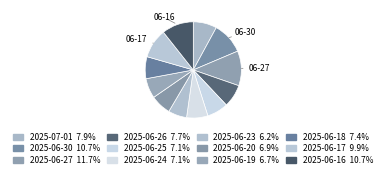

How many segments does this pie chart have?

12